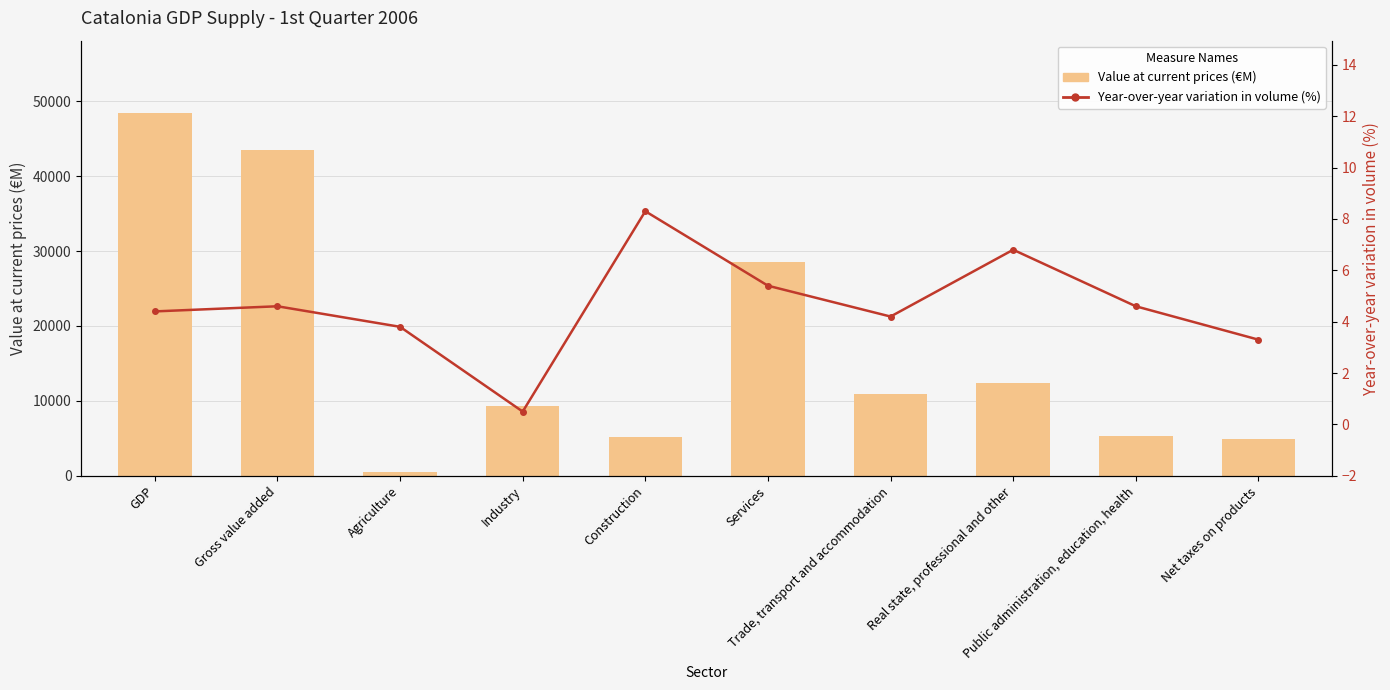

Which category has the lowest value in the Year-over-year variation in volume (%) series?

Industry